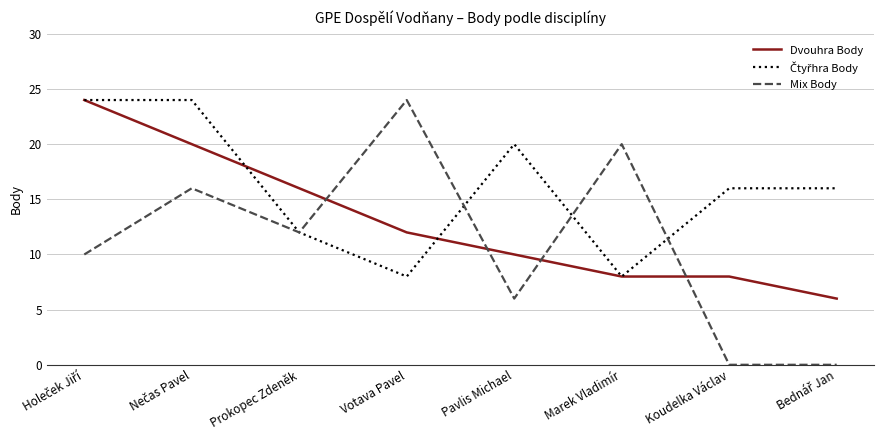

What position from the right is Prokopec Zdeněk?

6